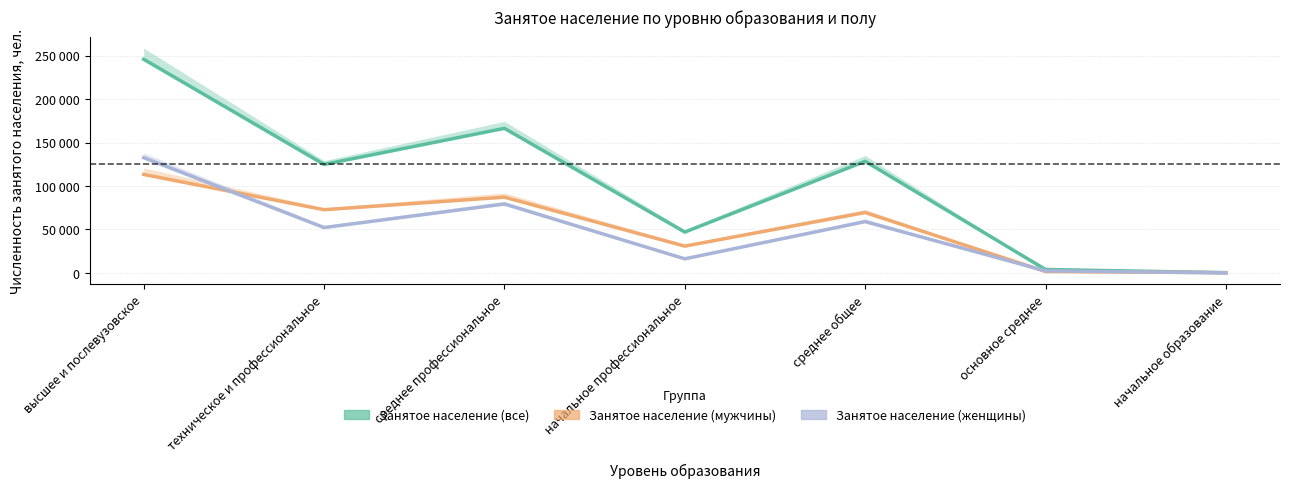

Rank the categories by Занятое население (все) value from highest to lowest.

высшее и послевузовское, среднее профессиональное, среднее общее, техническое и профессиональное, начальное профессиональное, основное среднее, начальное образование